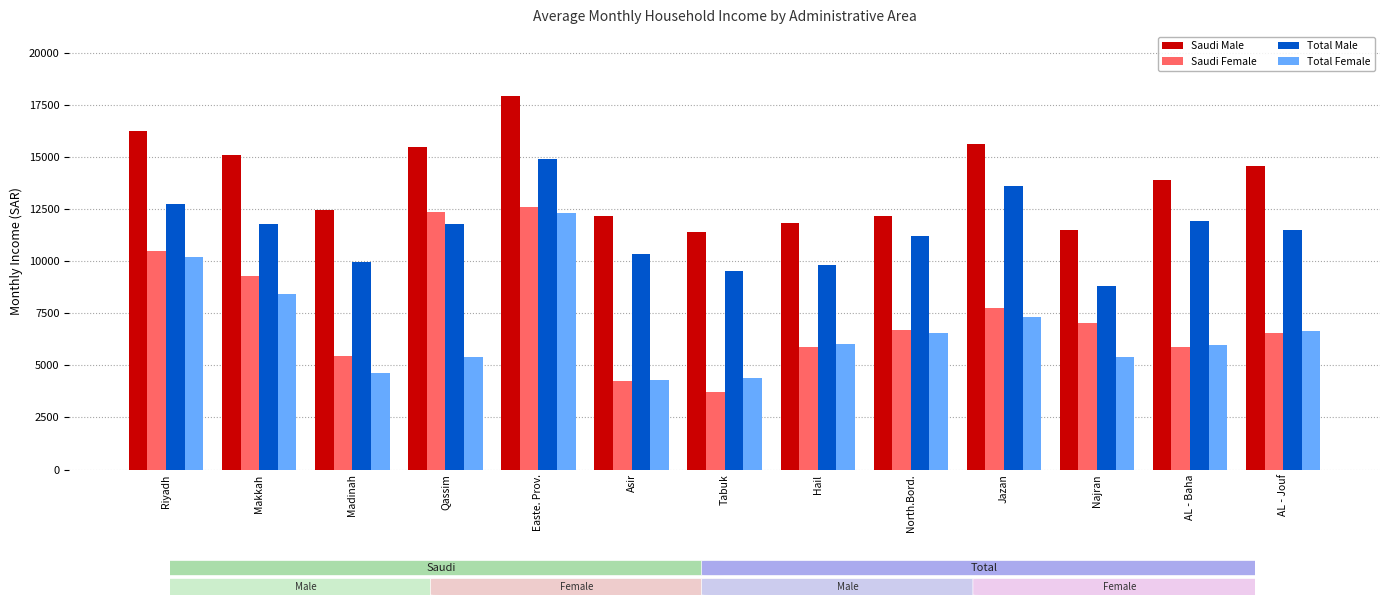

What are all the series names shown in the legend?

Saudi Male, Saudi Female, Total Male, Total Female